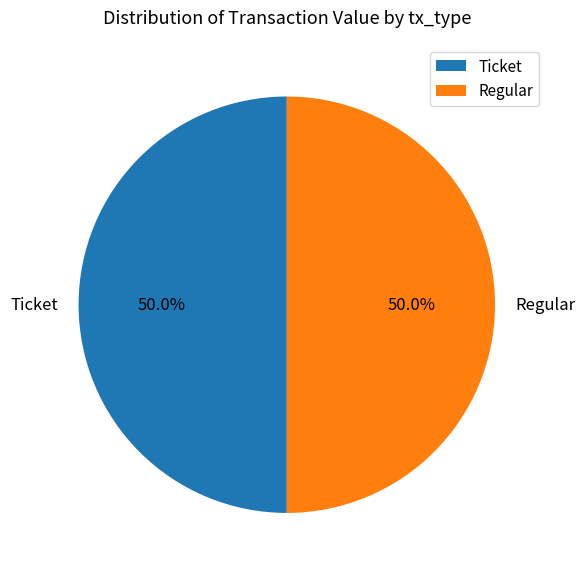

What is the ratio of the value at Ticket to the value at Regular?

1.0